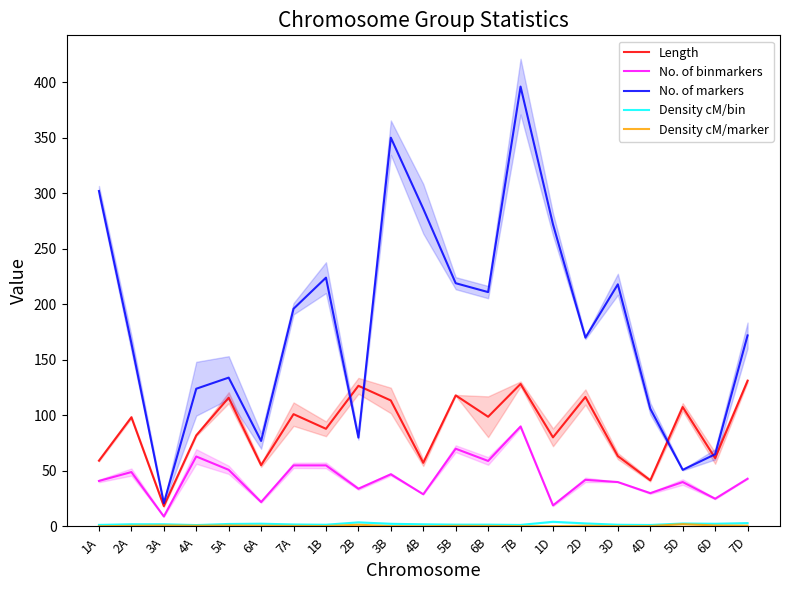

How many values in the Length series exceed 98?

11